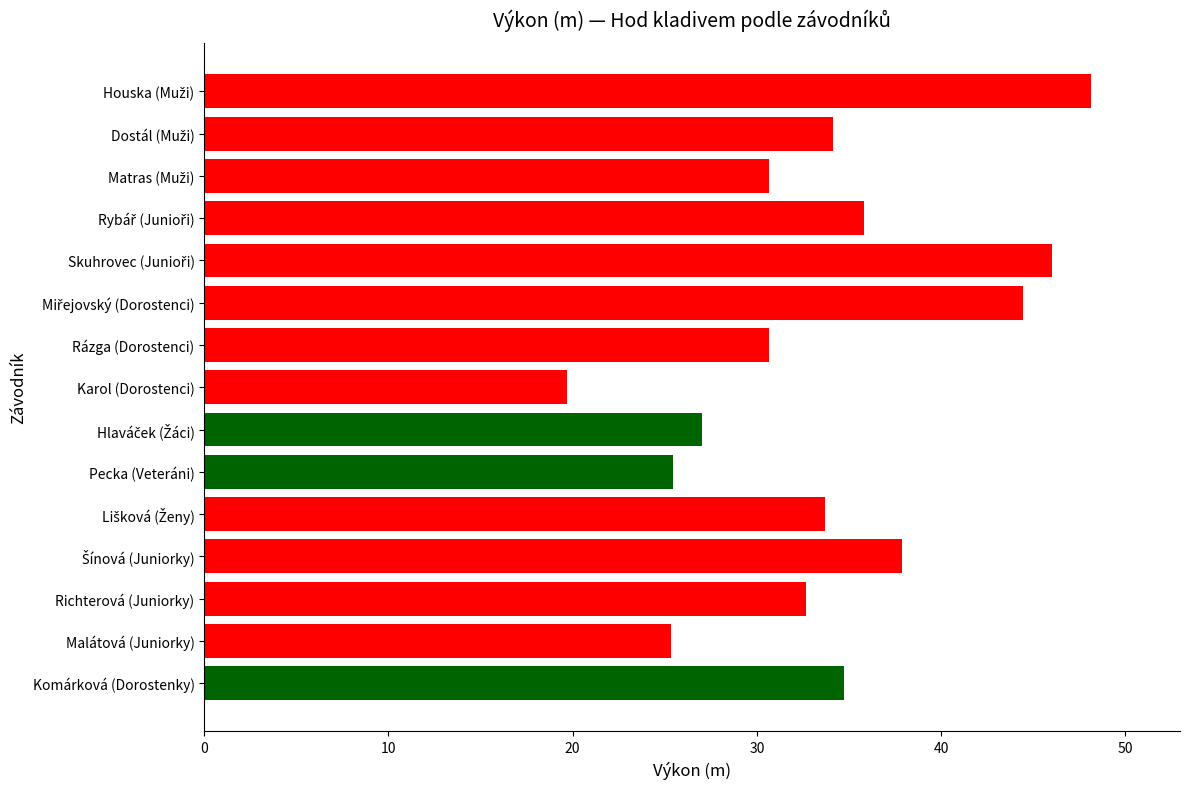

What is the difference between the second highest and minimum values?

26.3